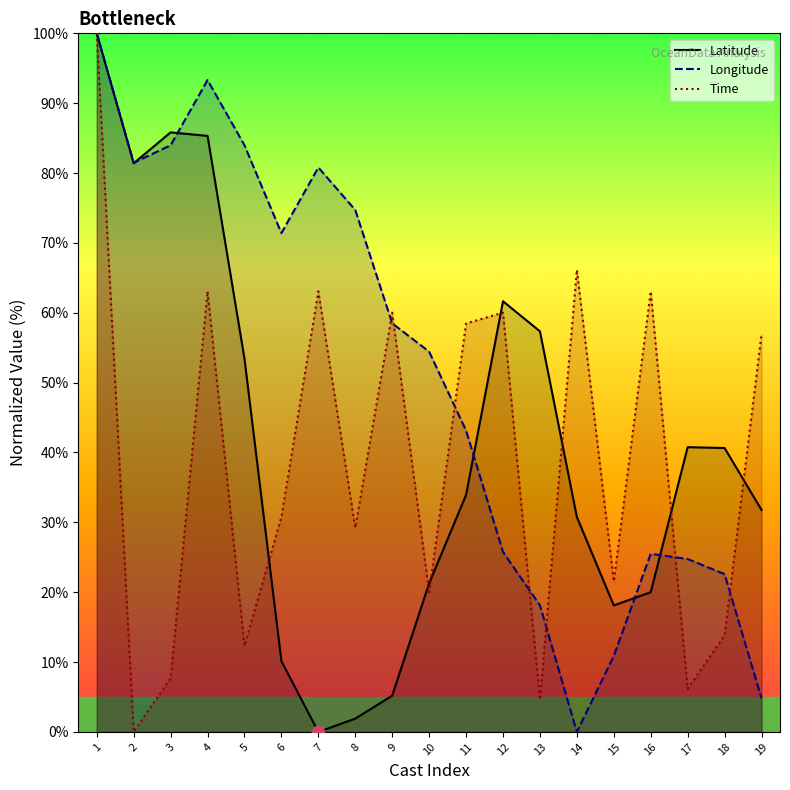

At how many categories does at least one series exceed 73?

7